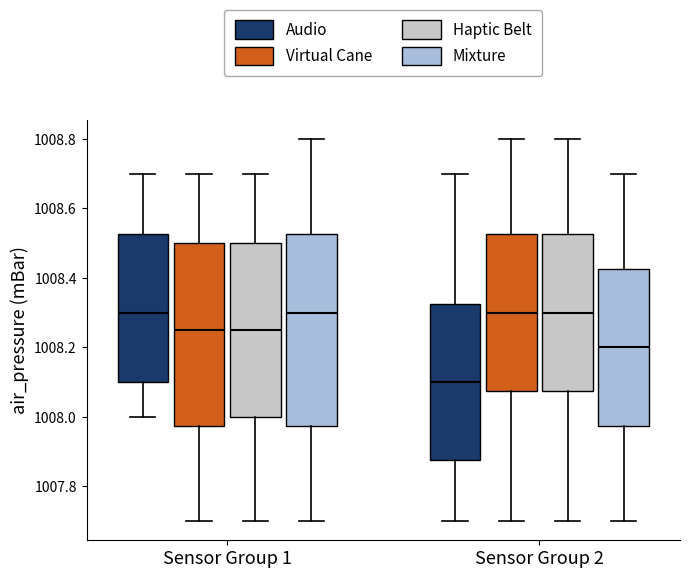

Reading left to right, transcribe this box plot: for each box, give where its median line is, the range the box spans, and where its two whiskers end, as read against the y-axis. The values are not printed on the chart, so give them approximately, as read against the axis.

Sensor Group 1 (Audio): median 1008.30, box 1008.10 to 1008.52, whiskers 1008.00 to 1008.70
Sensor Group 1 (Virtual Cane): median 1008.26, box 1007.98 to 1008.50, whiskers 1007.70 to 1008.70
Sensor Group 1 (Haptic Belt): median 1008.26, box 1008.00 to 1008.50, whiskers 1007.70 to 1008.70
Sensor Group 1 (Mixture): median 1008.30, box 1007.98 to 1008.52, whiskers 1007.70 to 1008.80
Sensor Group 2 (Audio): median 1008.10, box 1007.88 to 1008.32, whiskers 1007.70 to 1008.70
Sensor Group 2 (Virtual Cane): median 1008.30, box 1008.08 to 1008.52, whiskers 1007.70 to 1008.80
Sensor Group 2 (Haptic Belt): median 1008.30, box 1008.08 to 1008.52, whiskers 1007.70 to 1008.80
Sensor Group 2 (Mixture): median 1008.20, box 1007.98 to 1008.42, whiskers 1007.70 to 1008.70